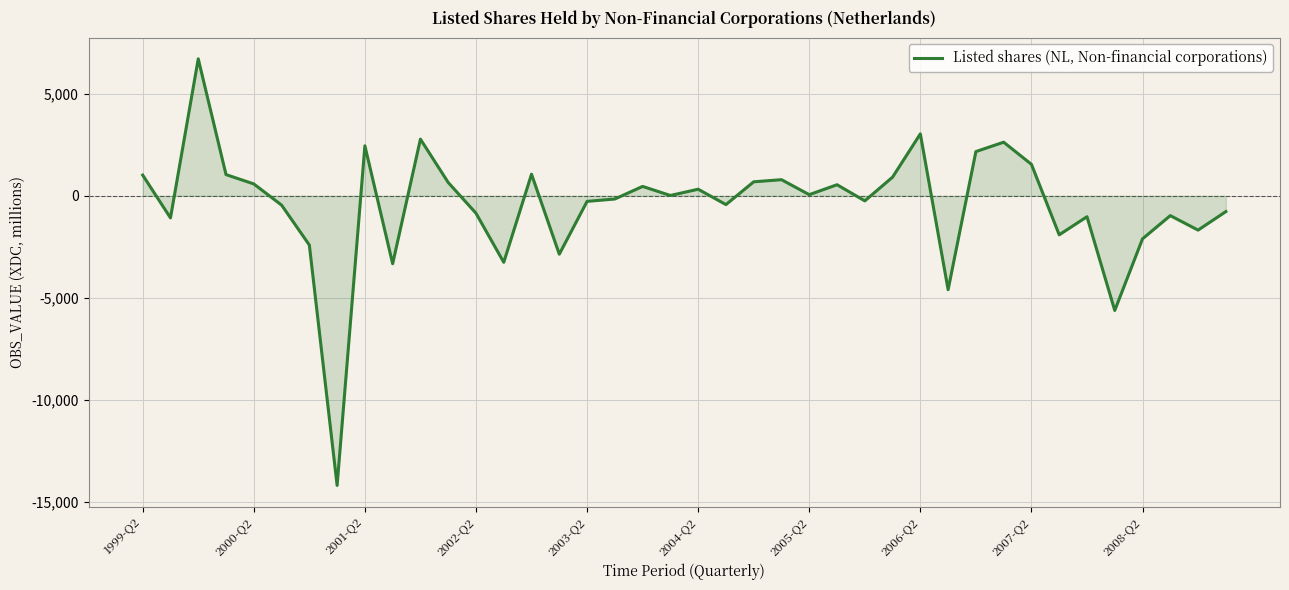

What is the greatest value displayed?

6704